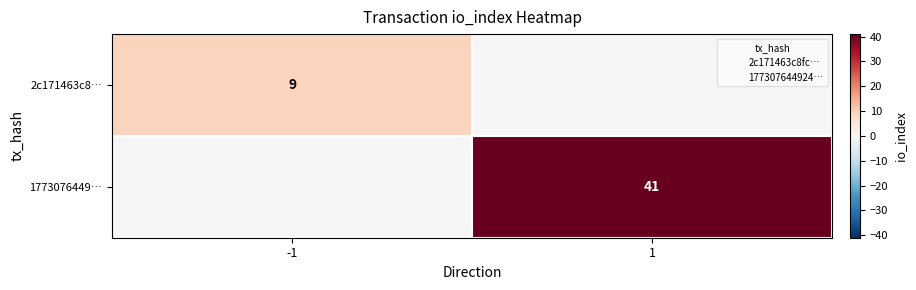

Is the value of 1773076449… at 1 greater than the value of 2c171463c8… at -1?

Yes